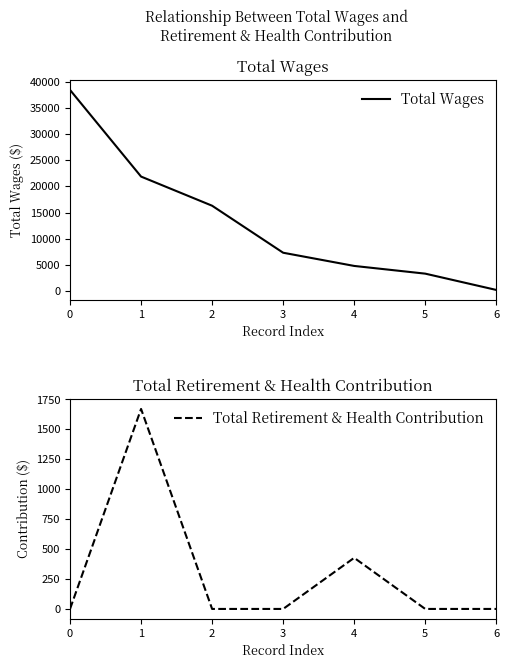

How many positive values does the Total Retirement & Health Contribution series have?

2